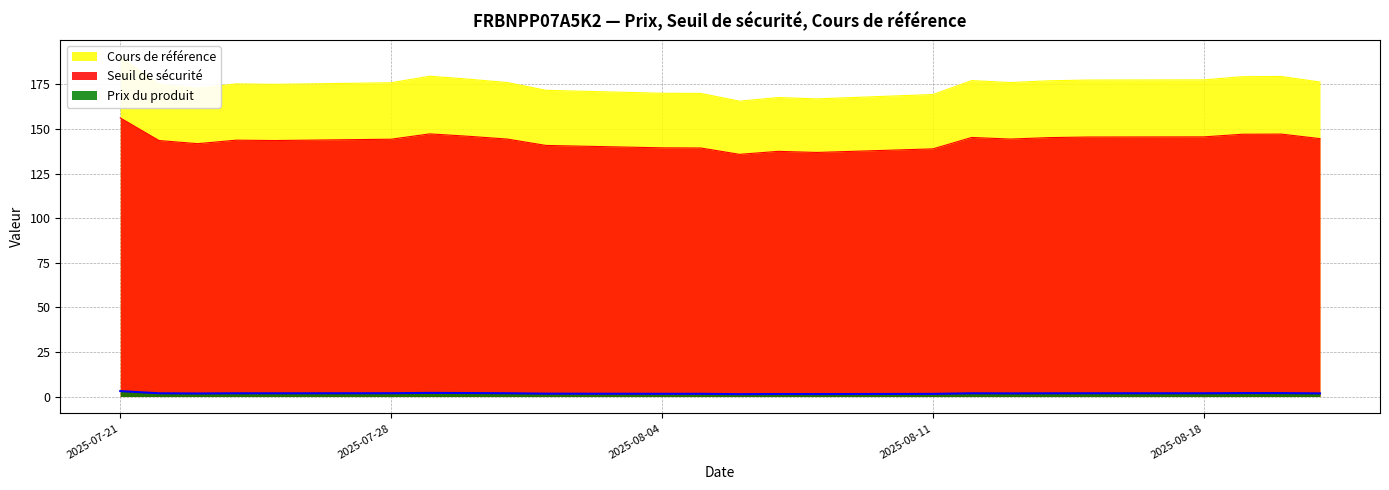

Which series has the largest total across all categories?

Cours de référence